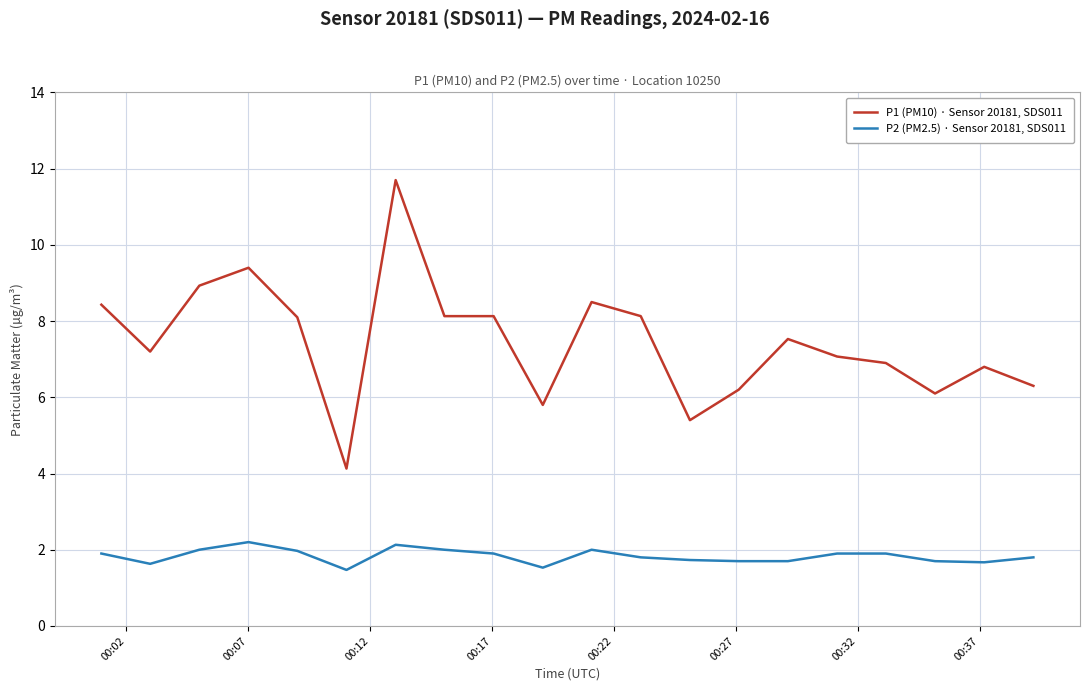

Which series has the largest total across all categories?

P1 (PM10) · Sensor 20181, SDS011